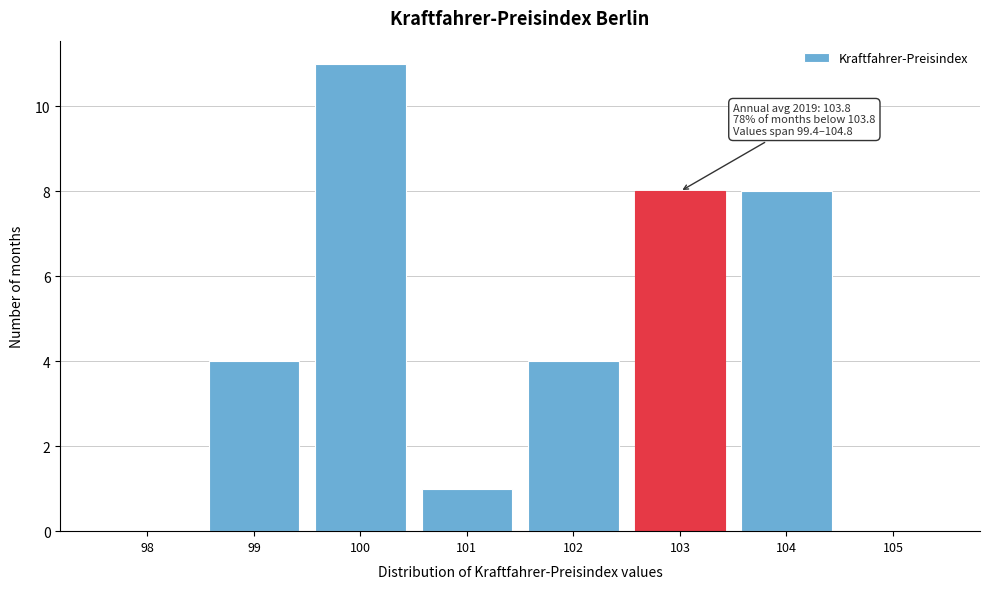

Reading right to left, transcribe all the data shown in this chart.

105=0	104=8	103=8	102=4	101=1	100=11	99=4	98=0